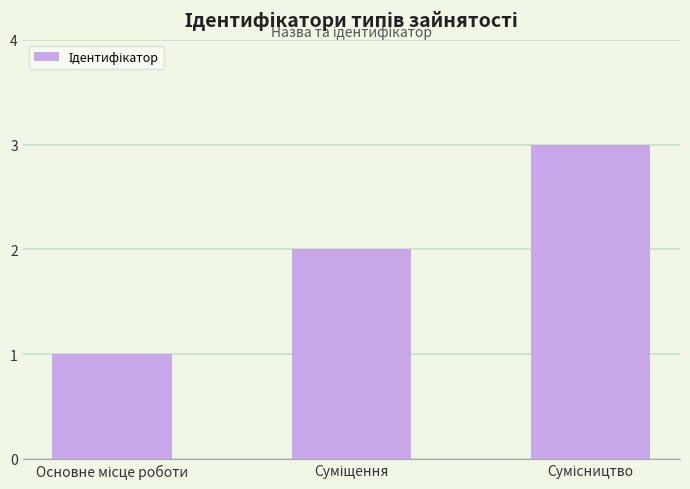

What is the minimum value shown in the chart?

1